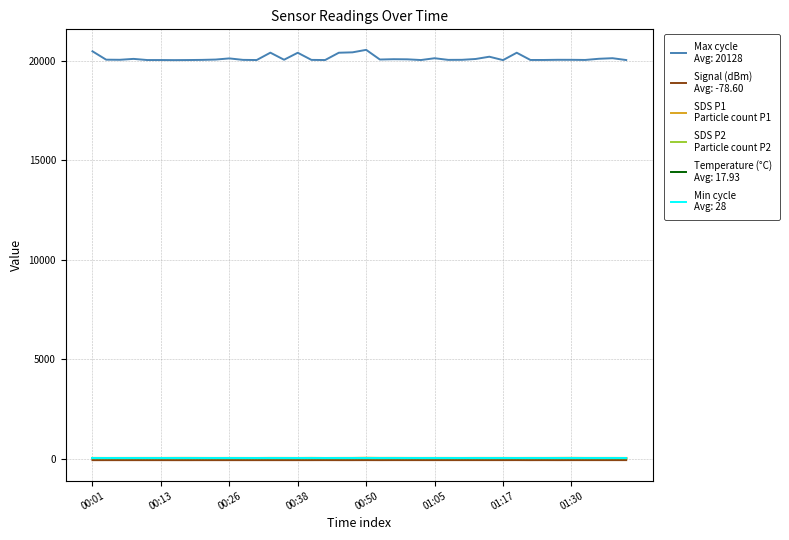

What is the maximum value shown in the chart?

20549.0